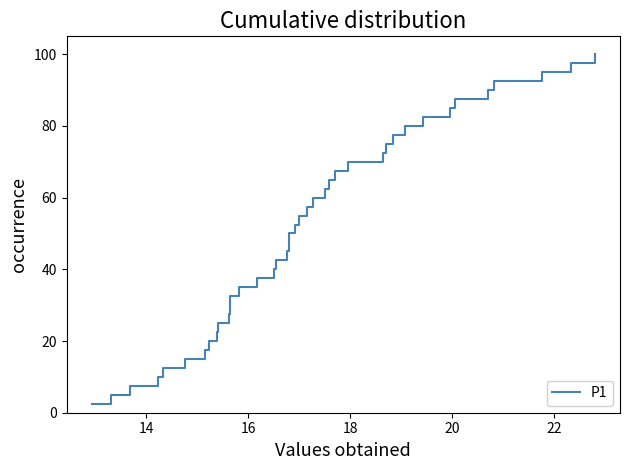

True or false: the data shows 17.1 at 19.

False